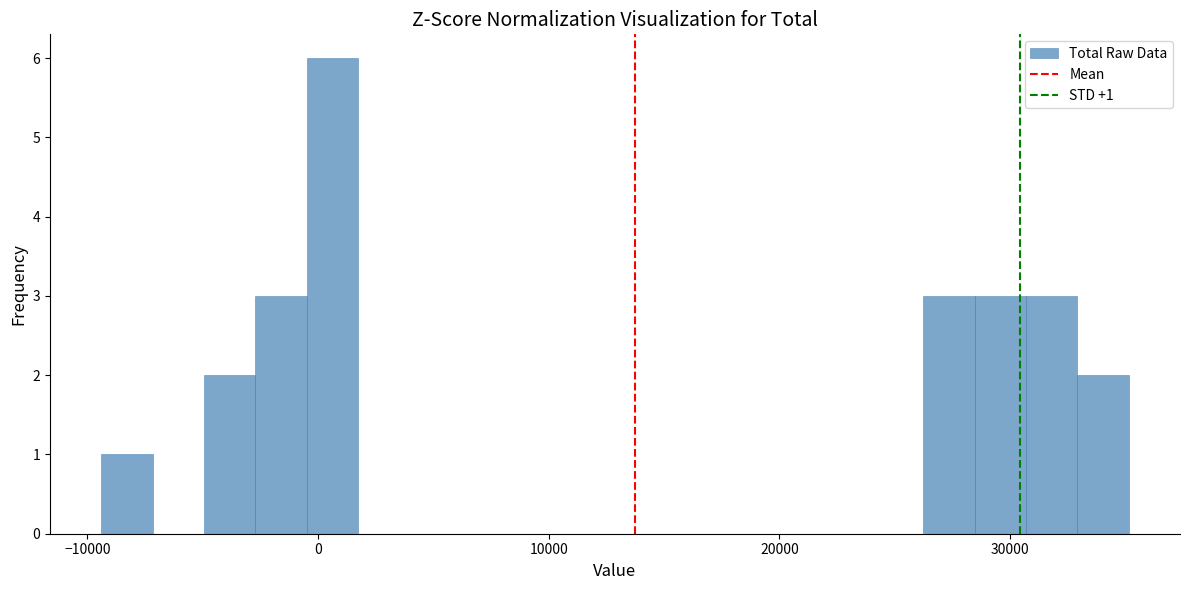

Around what value on the x-axis is the tallest bar? Give the approximate position of its centre, as read against the axis.

1000